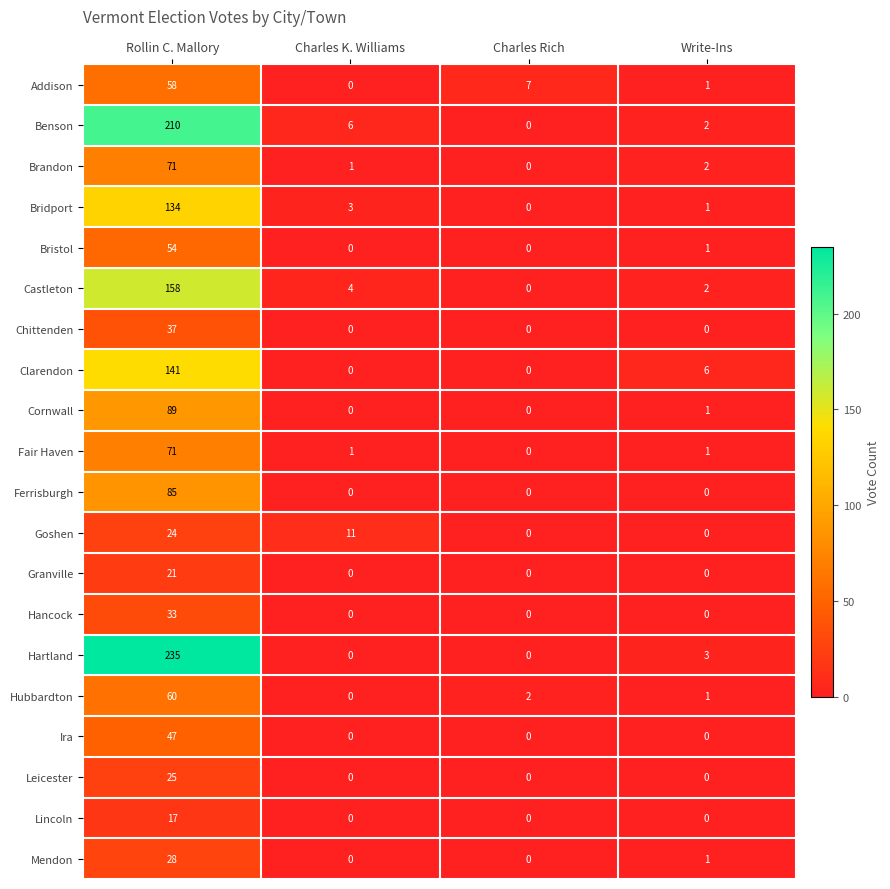

Which series changed the most between Rollin C. Mallory and Write-Ins?

Hartland